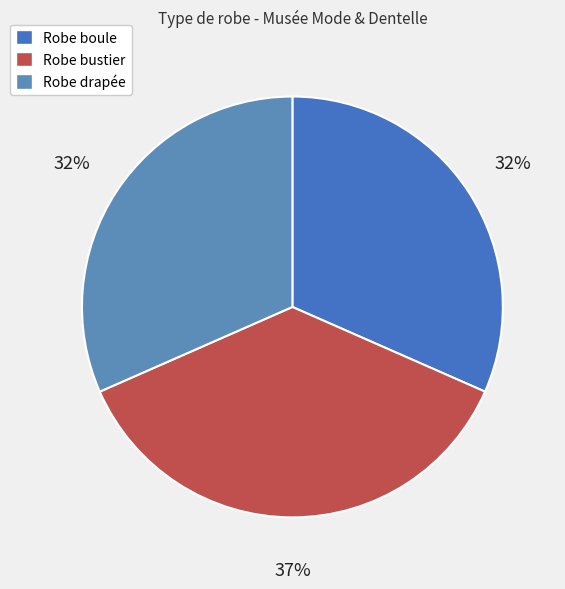

Which category has the smallest portion of the pie?

Robe boule